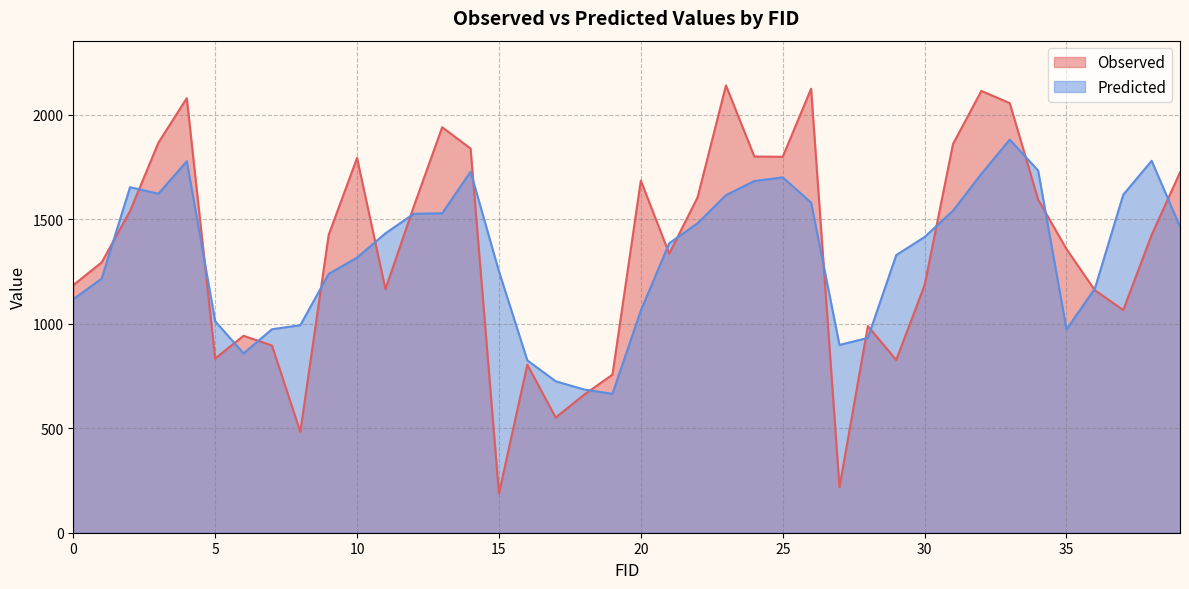

Is it true that Predicted equals 1699.6 at 25?

True